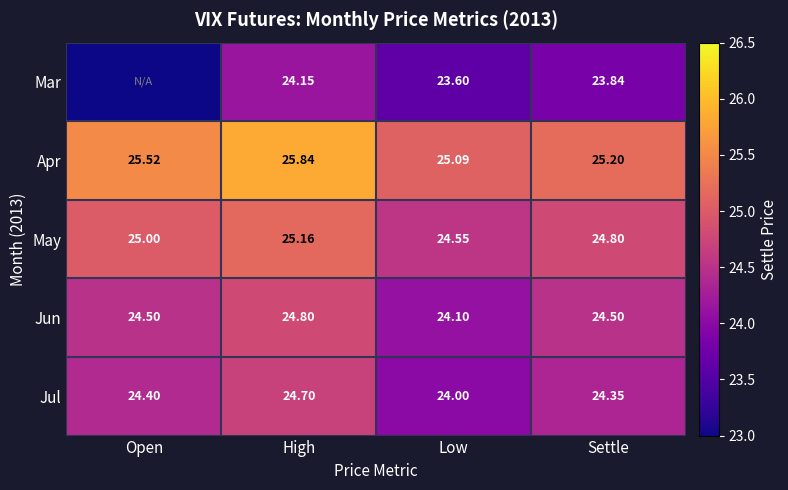

Between High and Low, which series saw the biggest shift?

Apr